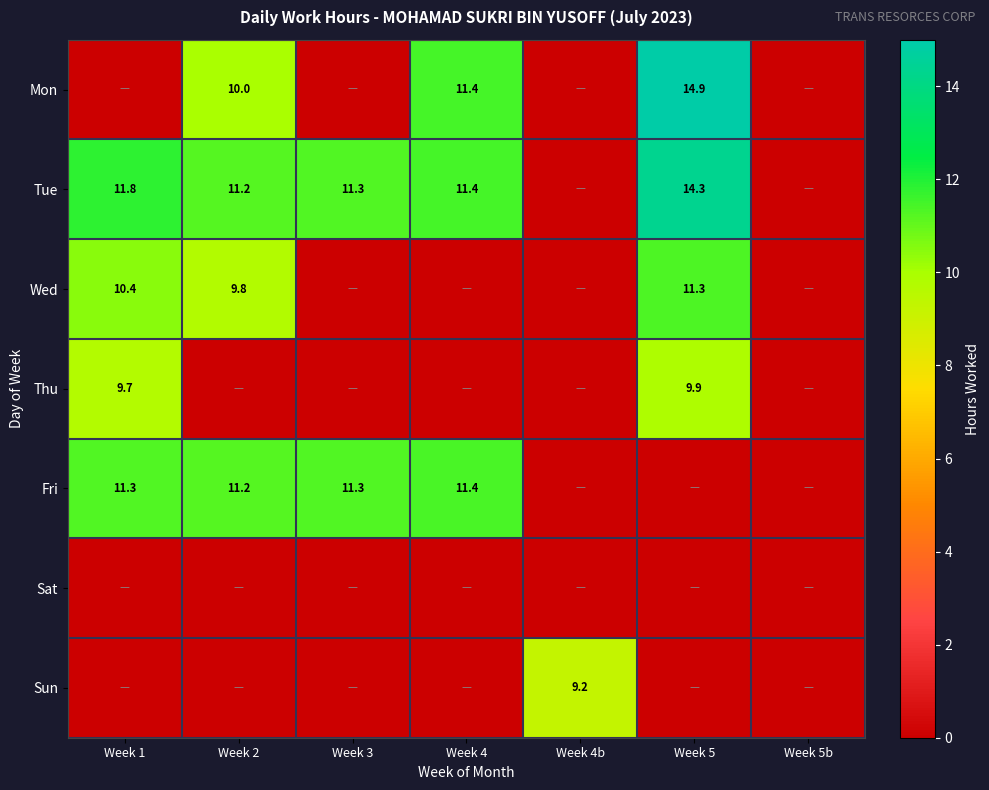

The Tue series shows 11.3 at Week 3. True or false?

True